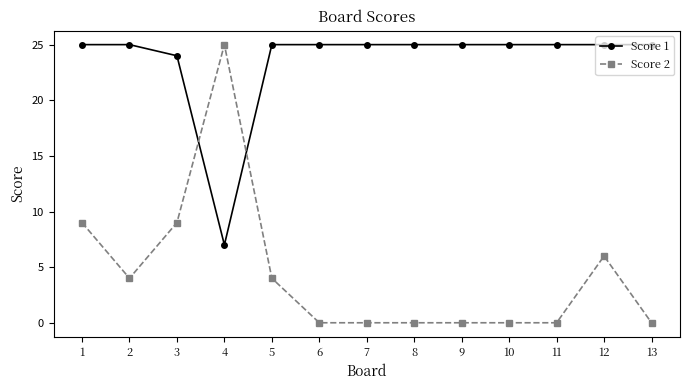

Which series has the largest range (max minus min)?

Score 2